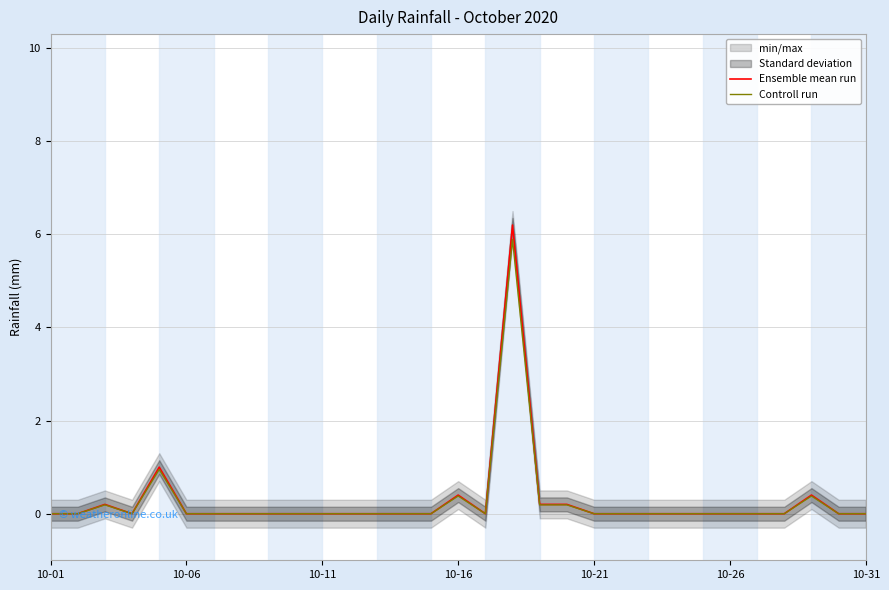

What is the maximum value for Ensemble mean run?

6.2